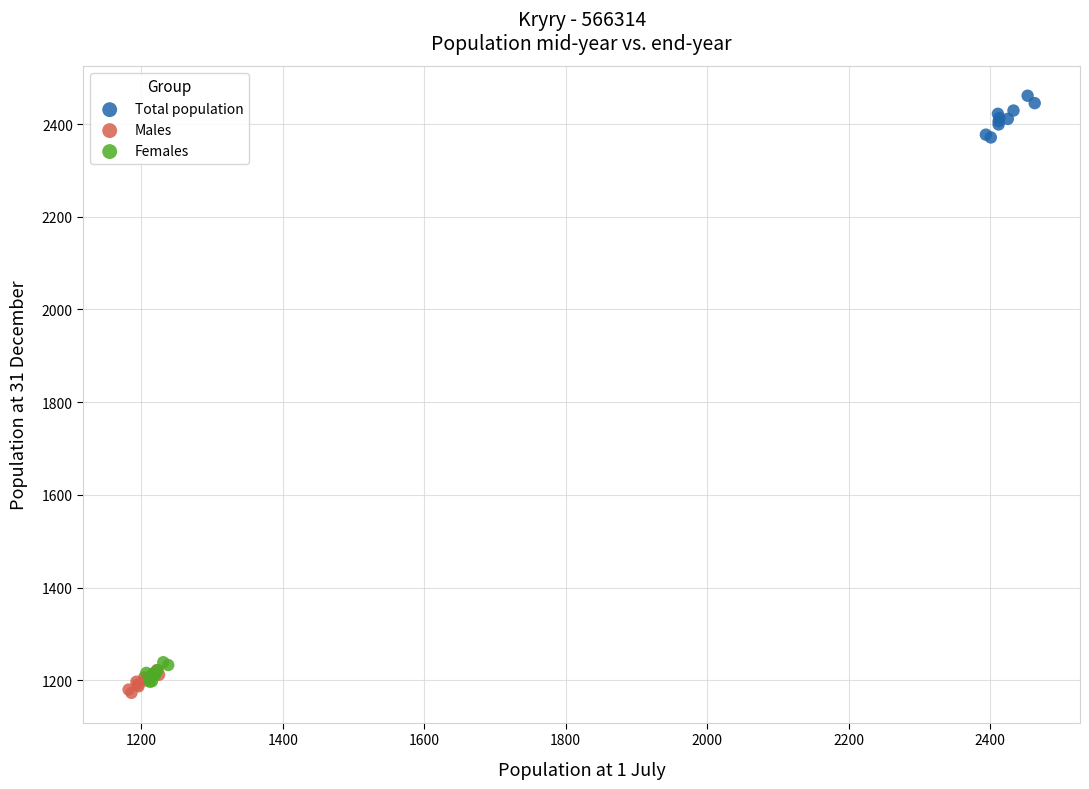

Which series reaches the minimum Y coordinate?

Males